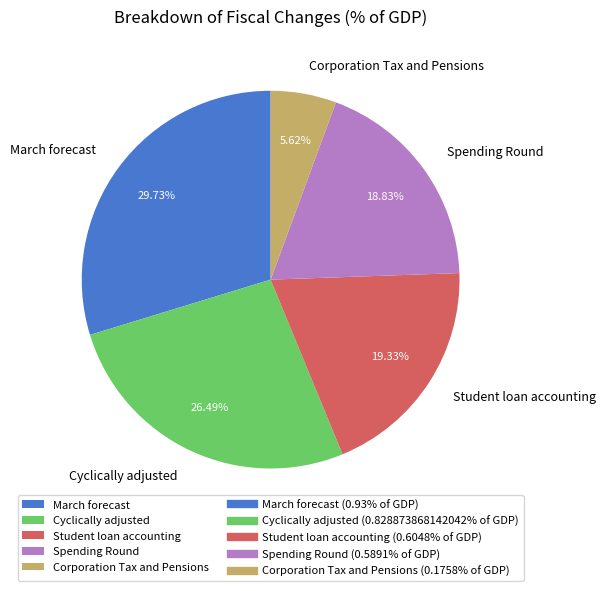

How many slices are in this pie chart?

5